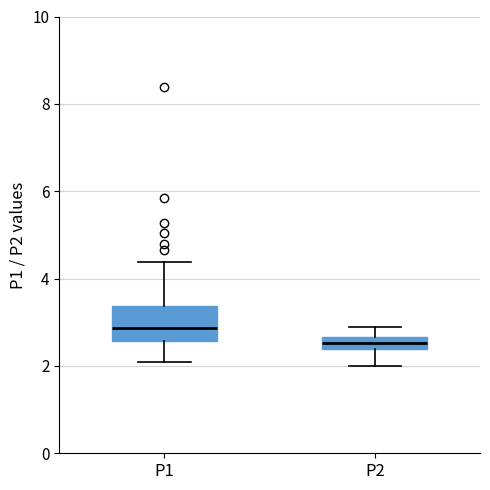

Comparing the boxes themselves (not the whiskers), which one is the tallest?

P1